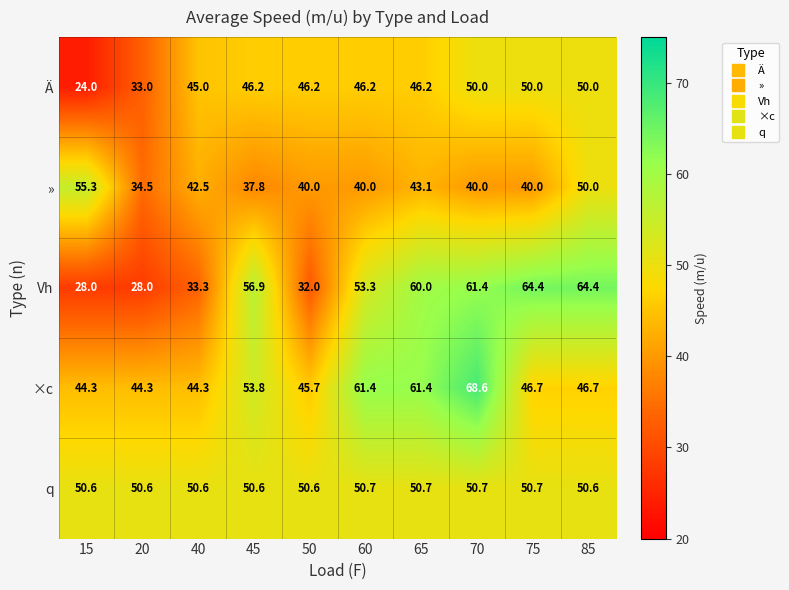

The Vh series shows 33.3 at 40. True or false?

True